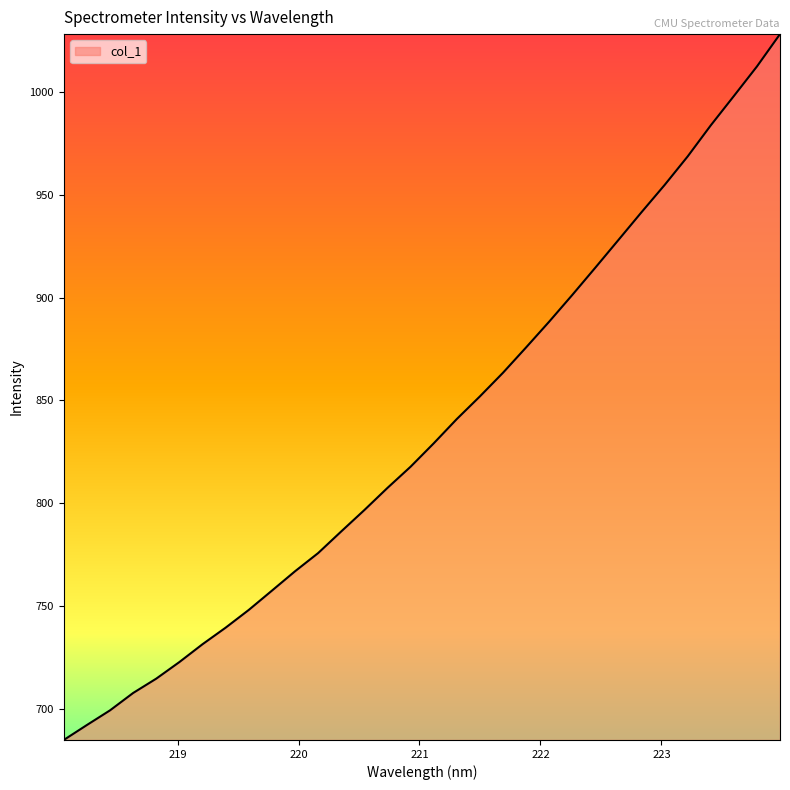

What is the maximum value shown in the chart?

1028.3